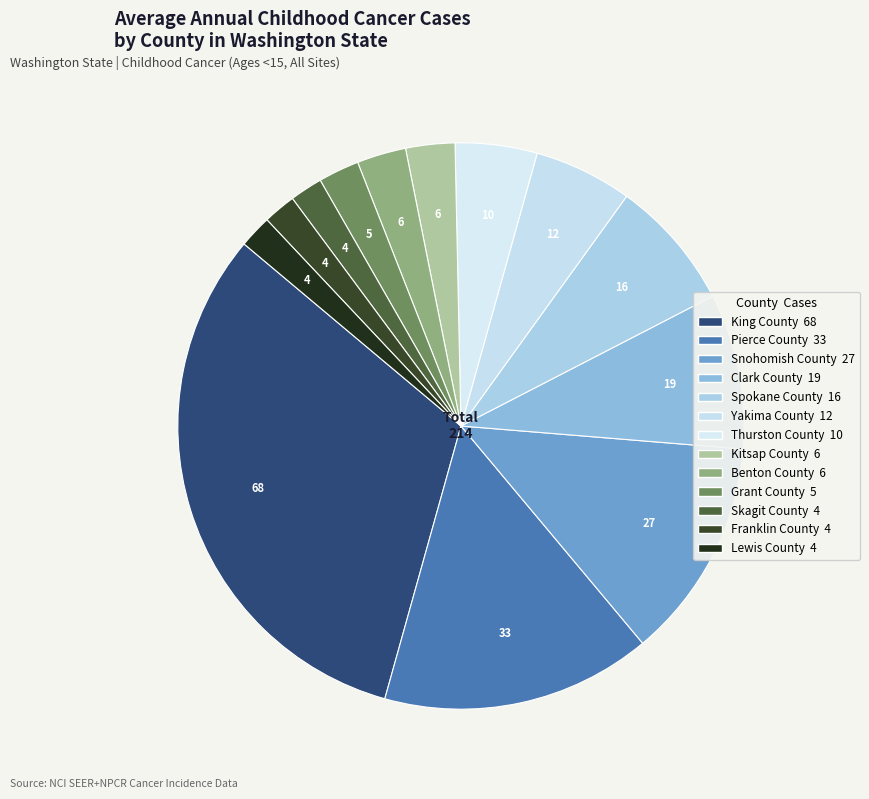

What percentage is the Benton County slice, to the nearest percent?

3%